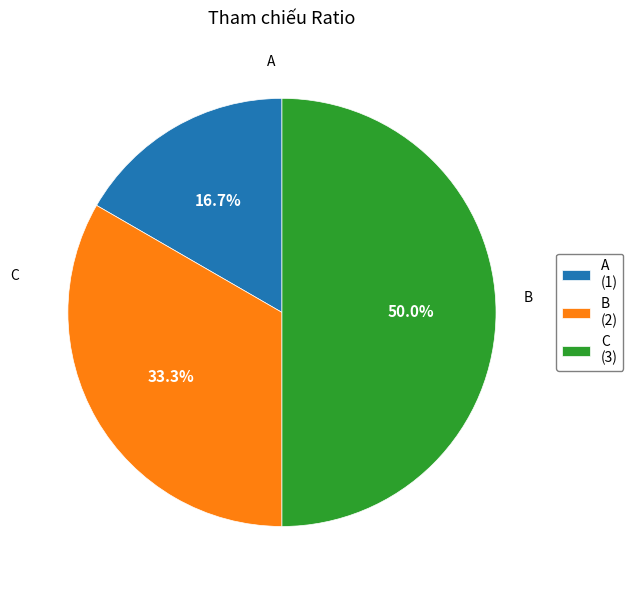

Count the number of slices in the pie.

3